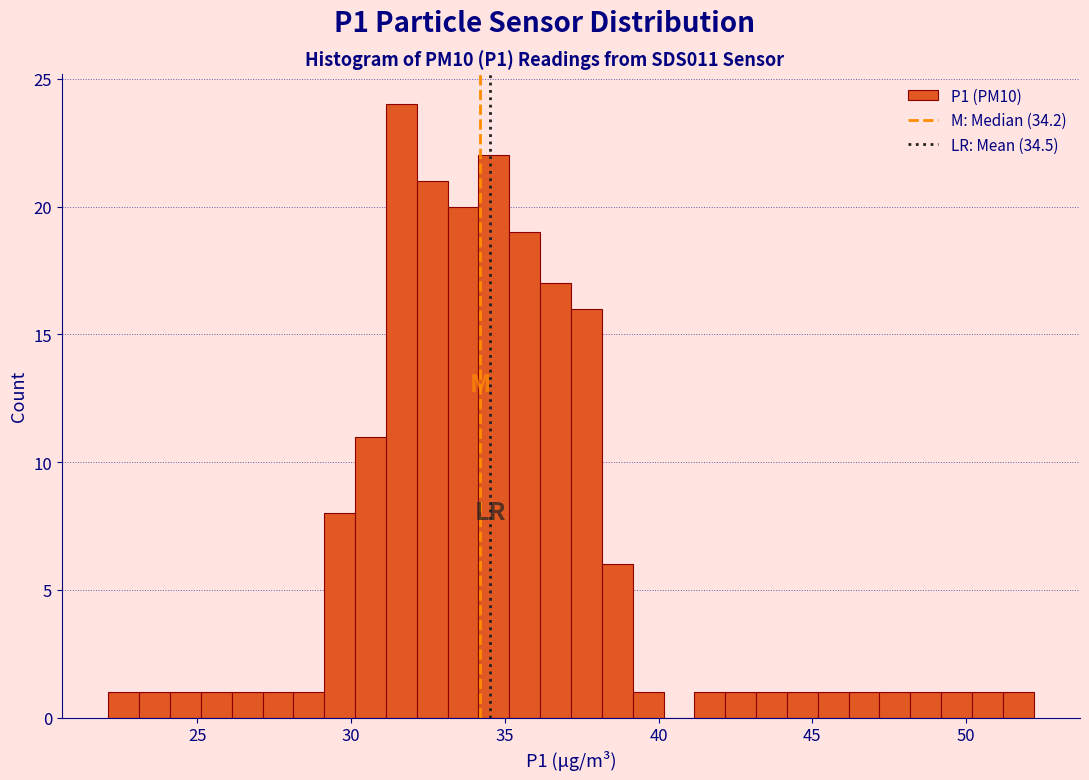

Around what value on the x-axis is the tallest bar? Give the approximate position of its centre, as read against the axis.

31.5